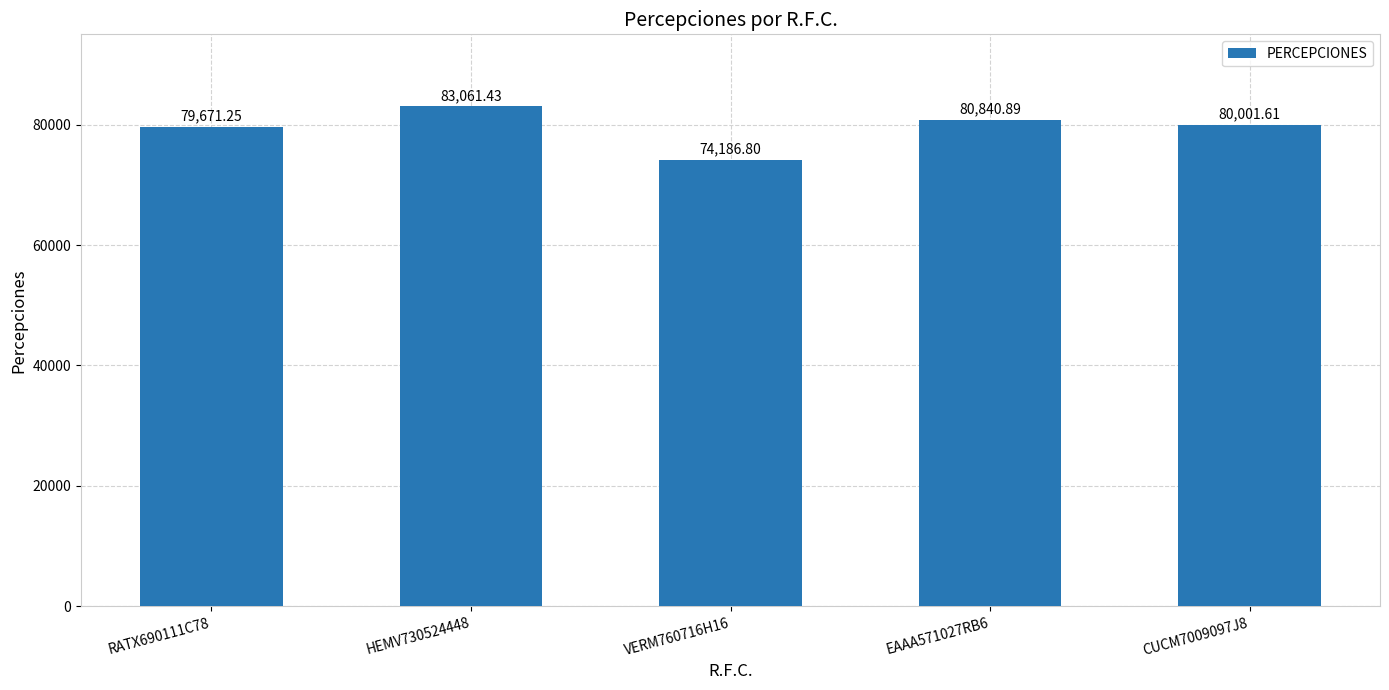

The chart shows a value of 83061.4 at HEMV730524448. True or false?

True